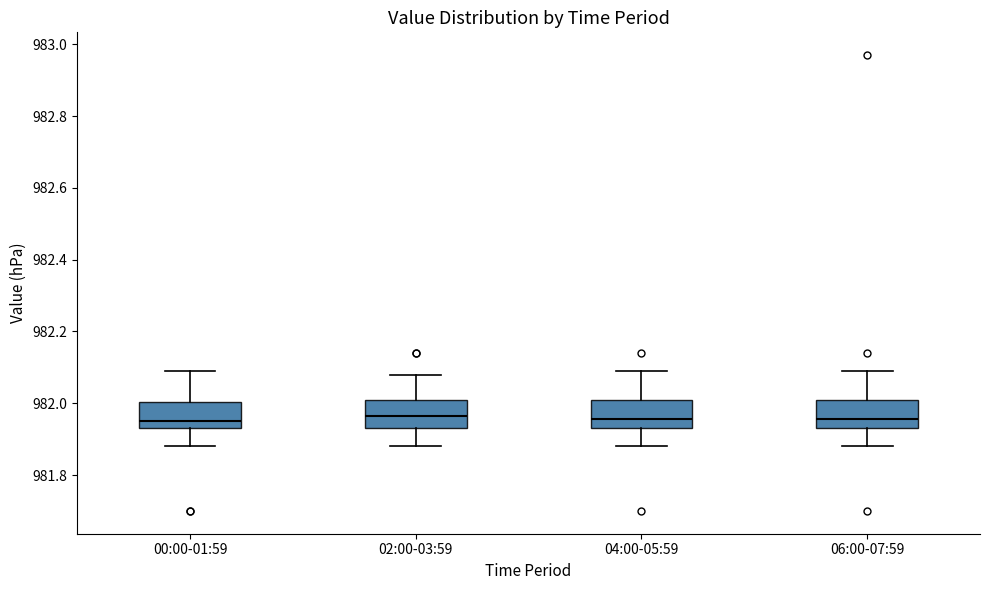

Reading left to right, read every box against the y-axis: the position of its median line, the range the box covers, and the ends of its whiskers. The values are not printed on the chart, so give them approximately, as read against the axis.

00:00-01:59: median 981.96, box 981.94 to 982.00, whiskers 981.88 to 982.10
02:00-03:59: median 981.96, box 981.94 to 982.02, whiskers 981.88 to 982.08
04:00-05:59: median 981.96, box 981.94 to 982.02, whiskers 981.88 to 982.10
06:00-07:59: median 981.96, box 981.94 to 982.02, whiskers 981.88 to 982.10